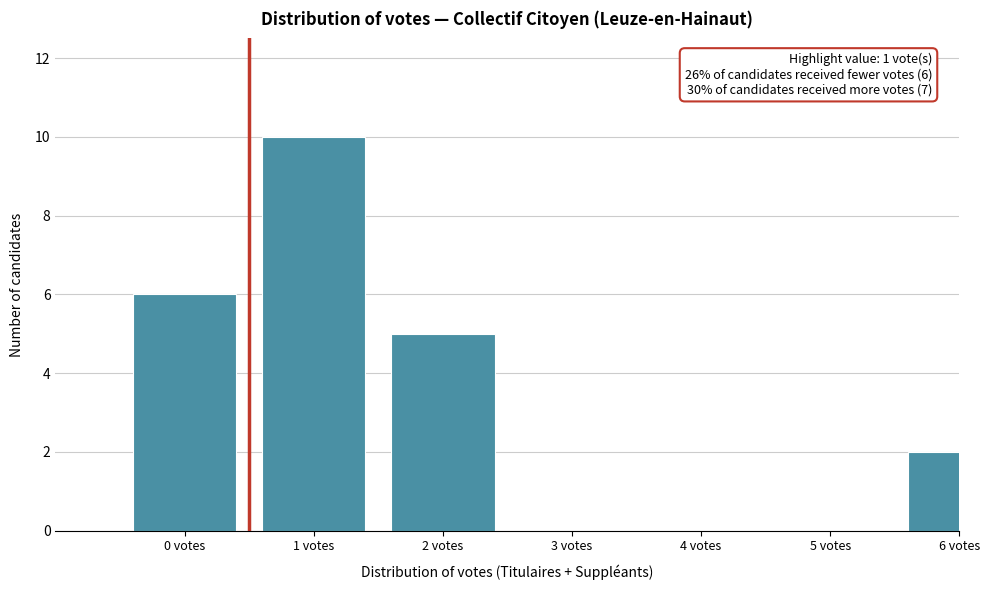

Reading right to left, what are all the values shown in this chart?

6 votes=2	5 votes=0	4 votes=0	3 votes=0	2 votes=5	1 votes=10	0 votes=6